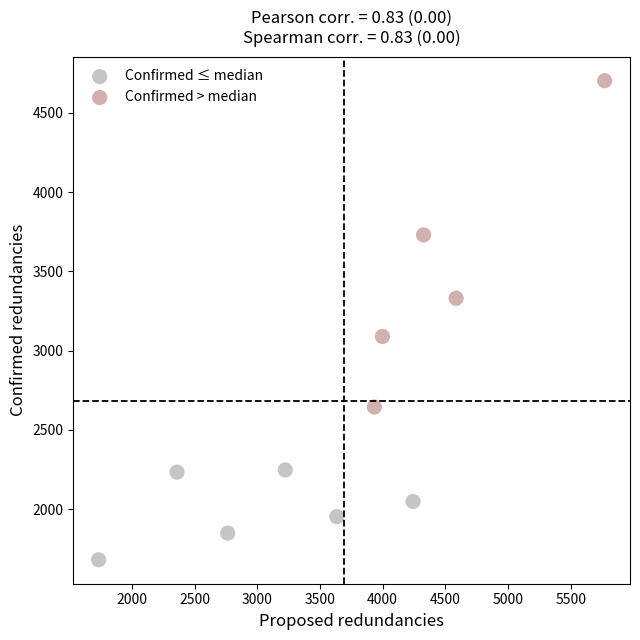

Which series reaches the maximum Y coordinate?

Confirmed > median